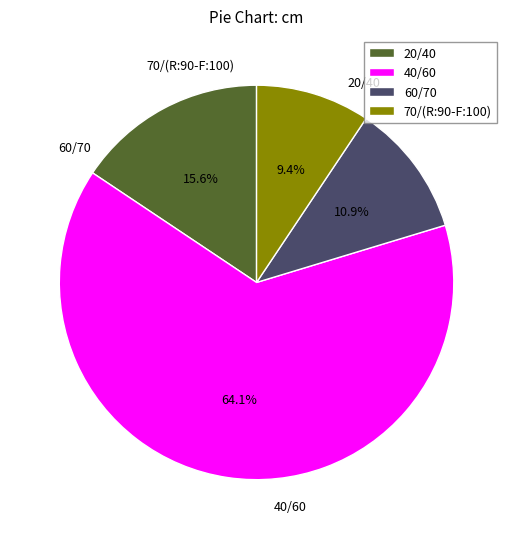

How many segments does this pie chart have?

4